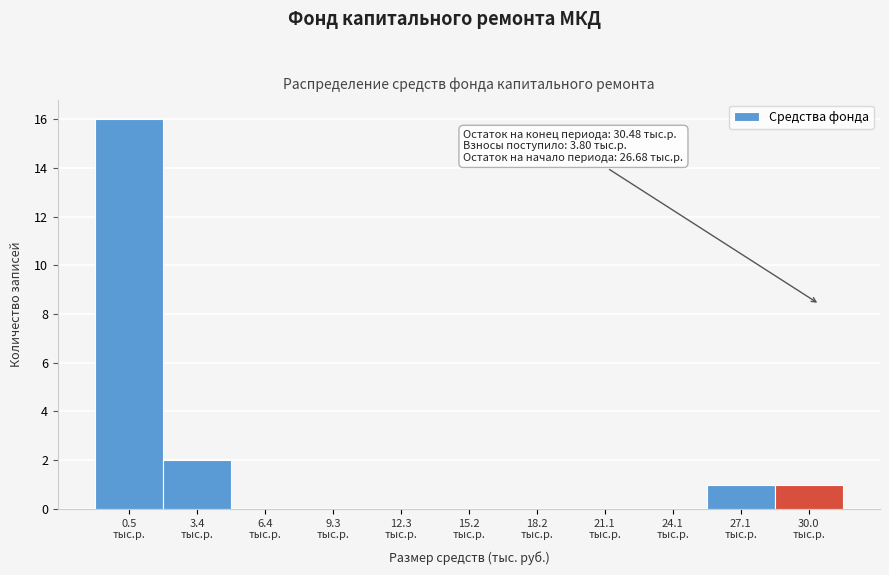

Over which range of the x-axis is the bar tallest?

-1.0 to 2.0